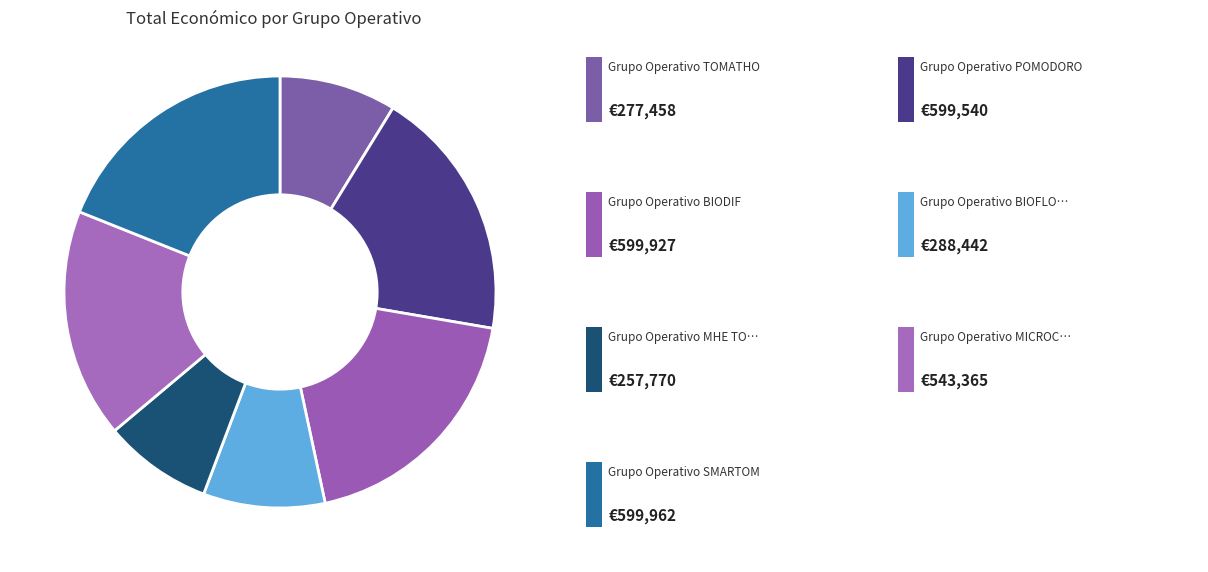

Is there a majority slice in this chart?

No